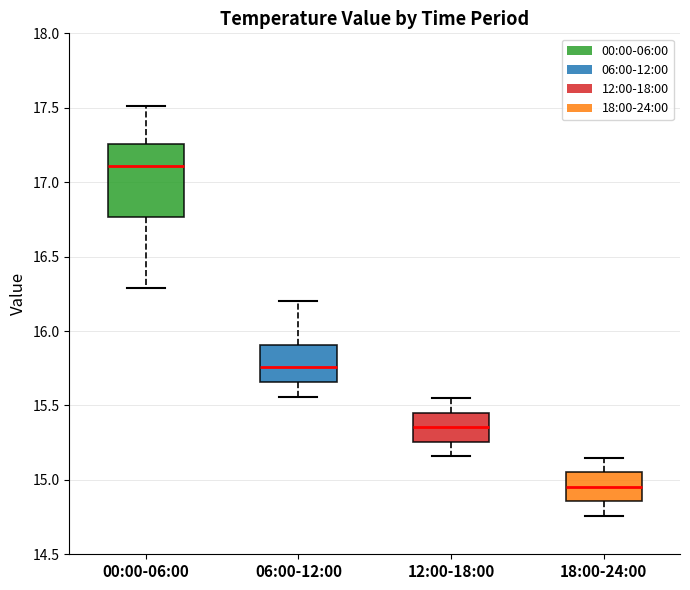

Reading left to right, read every box against the y-axis: the position of its median line, the range the box covers, and the ends of its whiskers. The values are not printed on the chart, so give them approximately, as read against the axis.

00:00-06:00: median 17.10, box 16.75 to 17.25, whiskers 16.30 to 17.50
06:00-12:00: median 15.75, box 15.65 to 15.90, whiskers 15.55 to 16.20
12:00-18:00: median 15.35, box 15.25 to 15.45, whiskers 15.15 to 15.55
18:00-24:00: median 14.95, box 14.85 to 15.05, whiskers 14.75 to 15.15